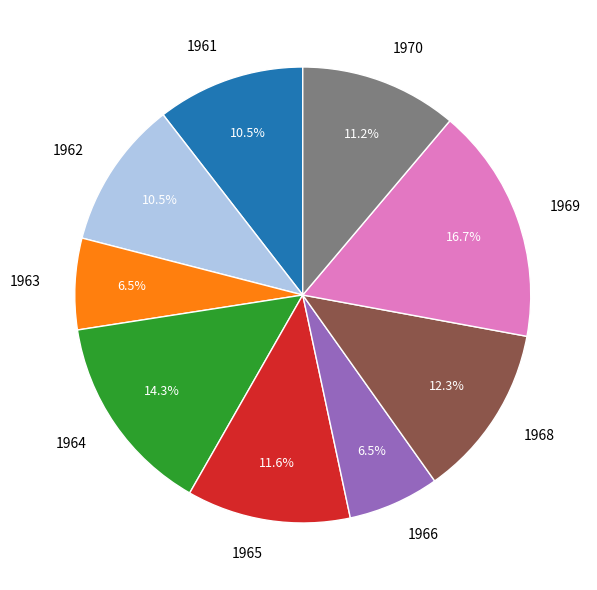

To the nearest percent, what percentage of the pie is 1964?

14%